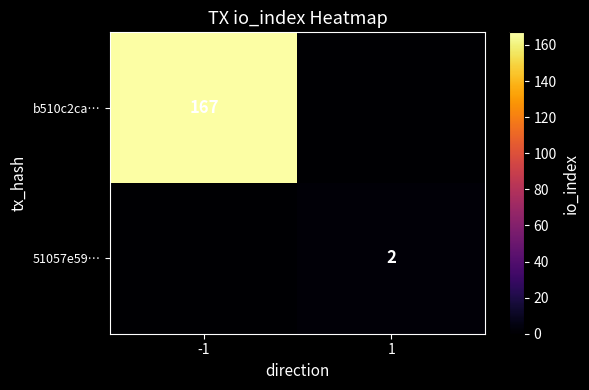

Is the value of 51057e59… at 1 greater than the value of b510c2ca… at -1?

No